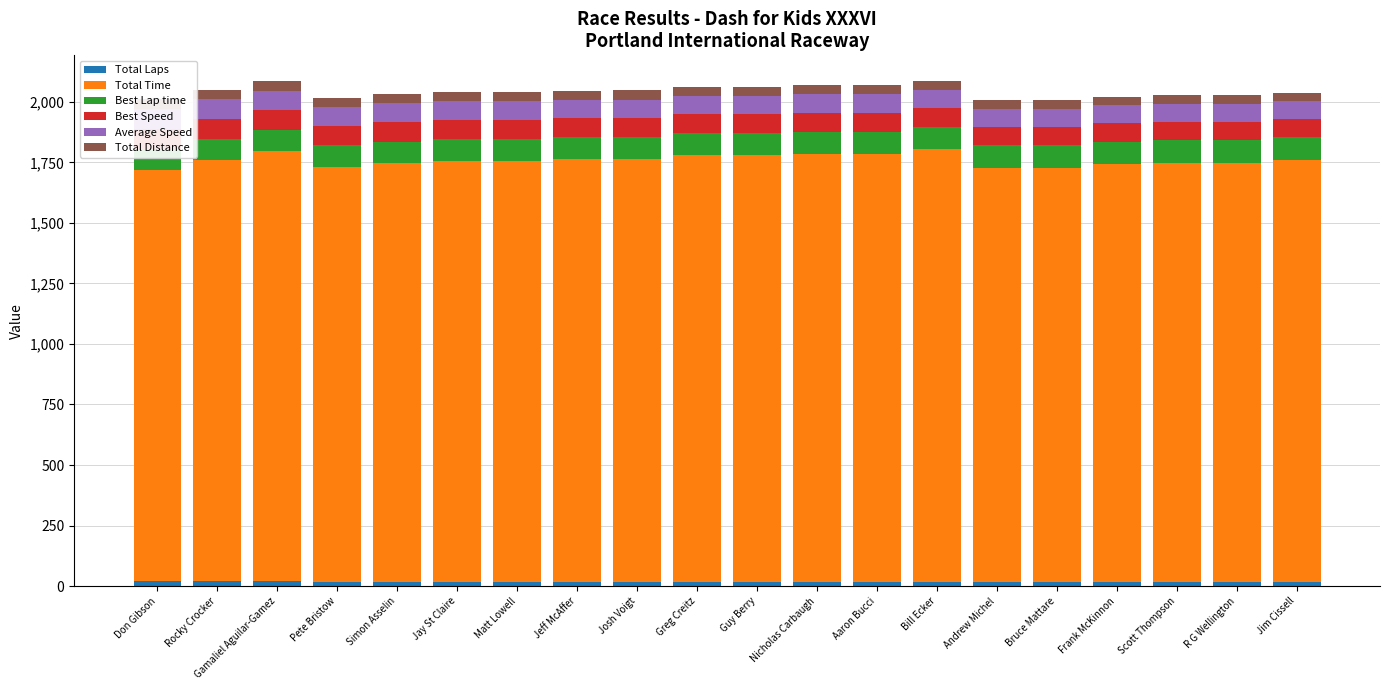

Is the value of Total Laps at Simon Asselin greater than the value of Best Speed at Simon Asselin?

No